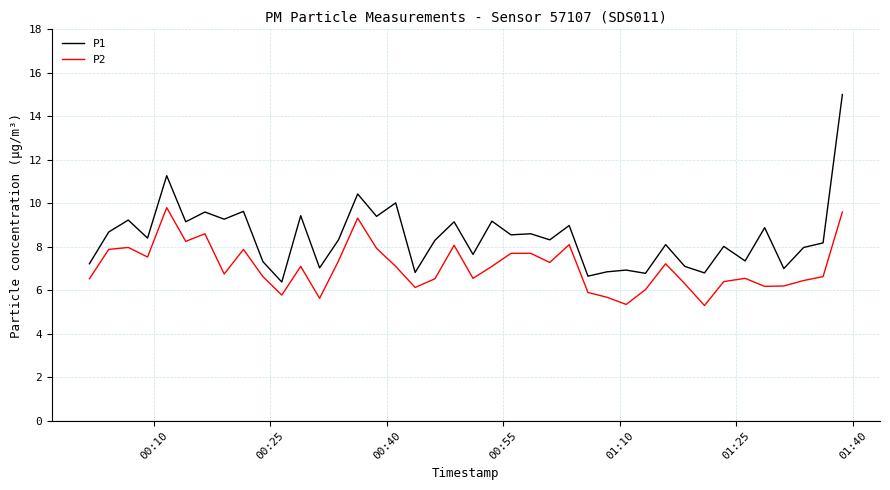

Which series has the largest total across all categories?

P1